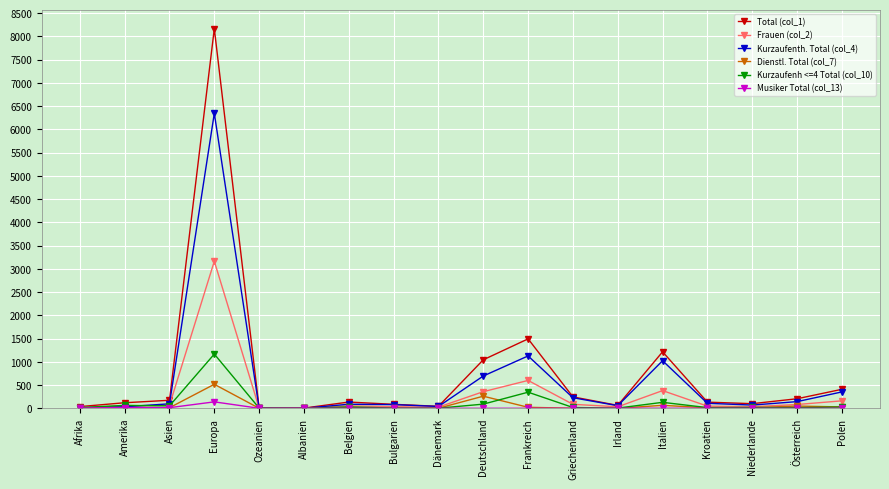

True or false: Frauen (col_2) has more than 1 interior local peaks.

True